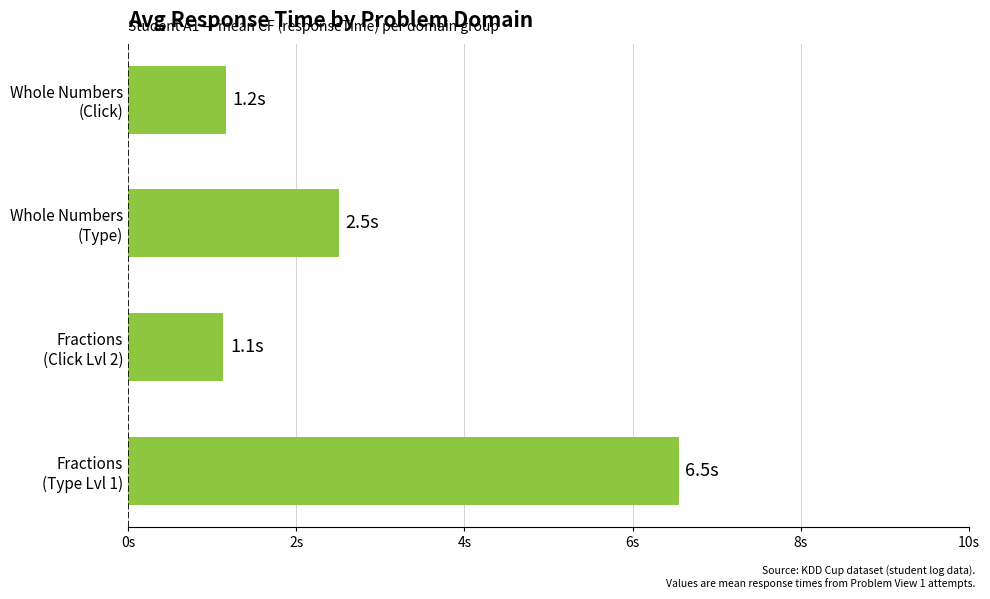

Does the chart contain any negative values?

No